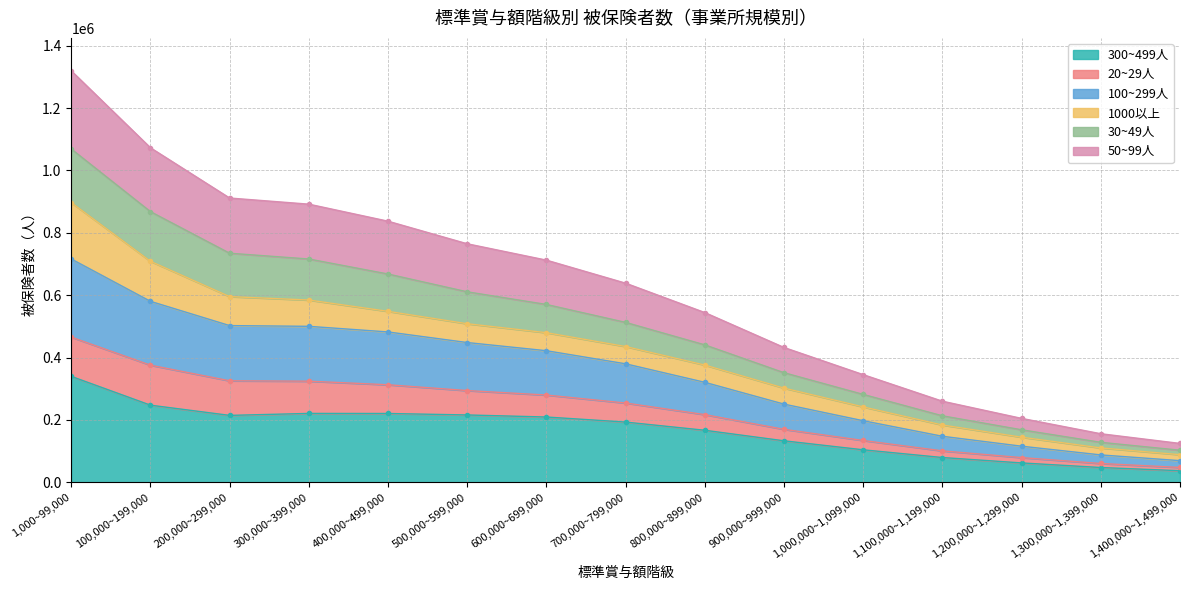

True or false: 50~99人 and 20~29人 cross at least once.

False